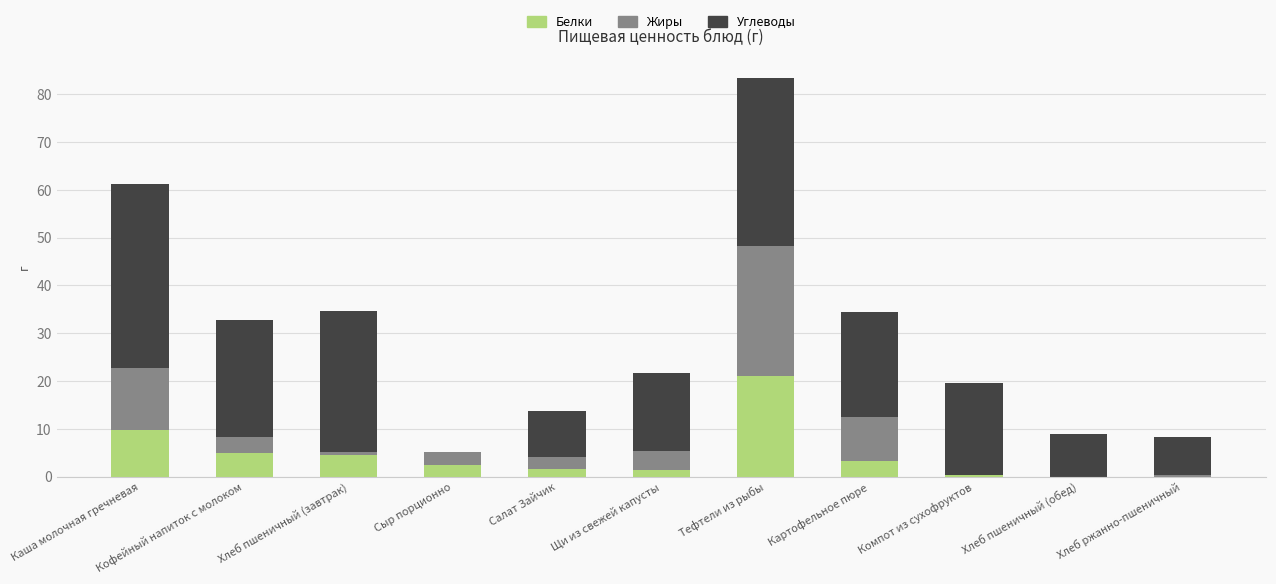

What is the average value of the Белки series?

4.5